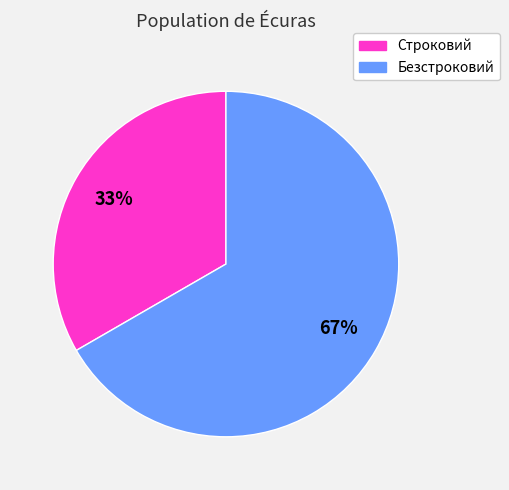

To the nearest percent, what is the combined percentage of Безстроковий and Строковий?

100%